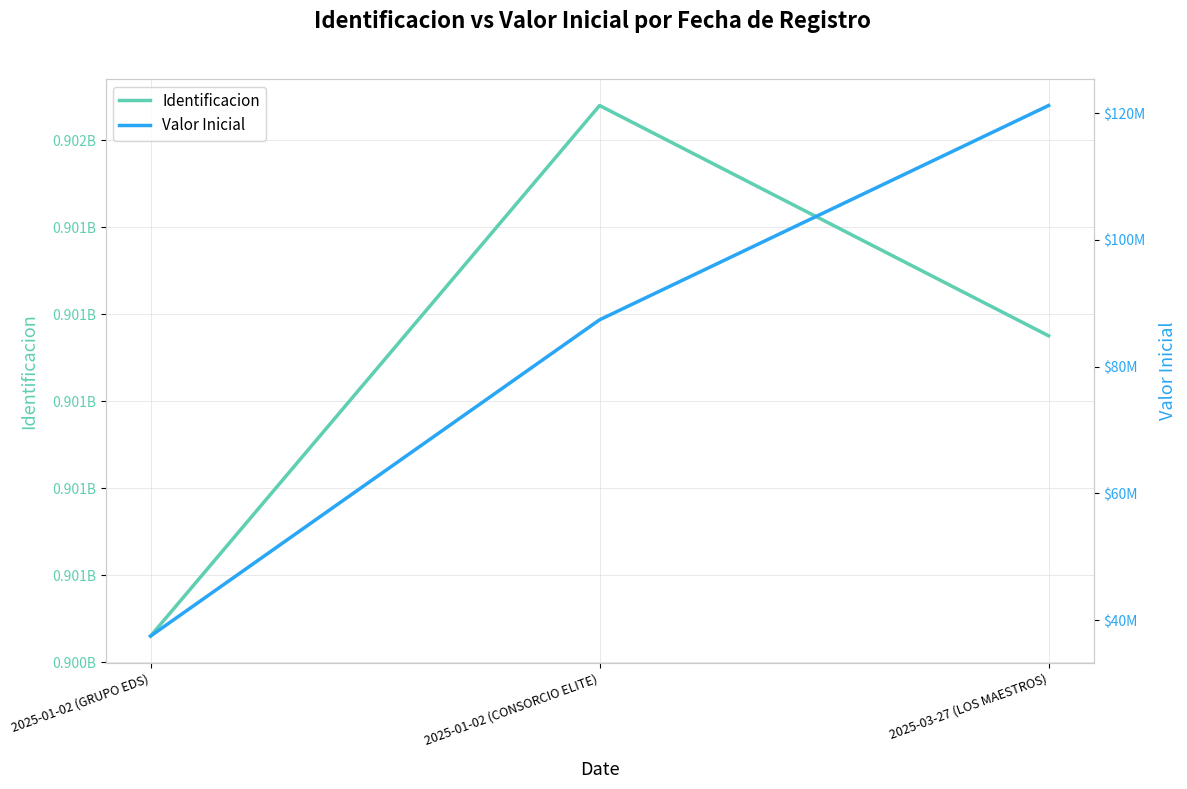

Between 2025-01-02 (GRUPO EDS) and 2025-03-27 (LOS MAESTROS), which series saw the biggest shift?

Valor Inicial